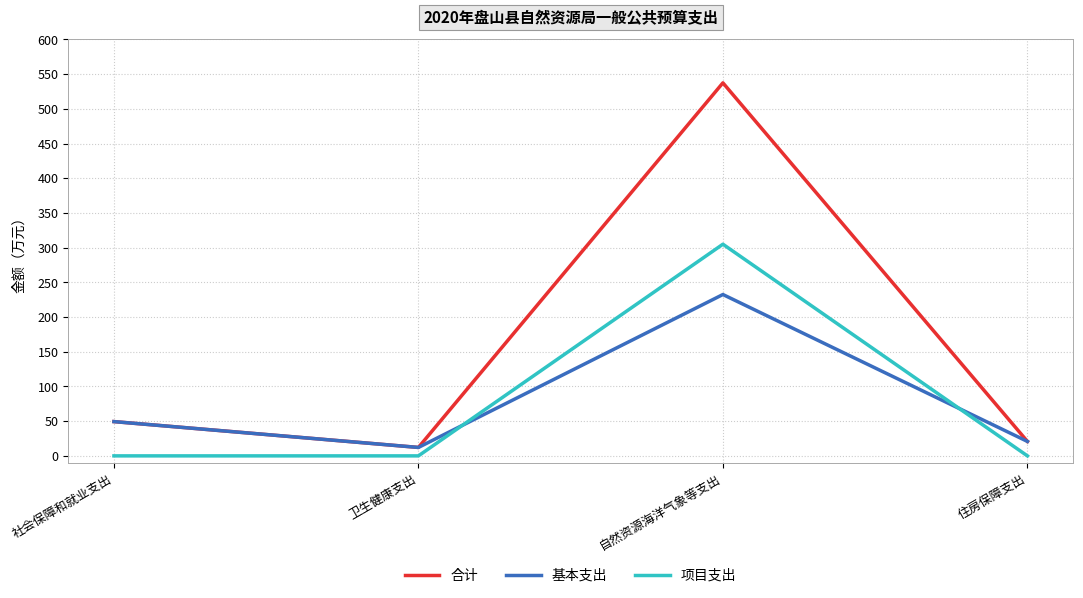

Reading right to left, list all the values displayed in this chart.

合计: 住房保障支出=20.8	自然资源海洋气象等支出=537.5	卫生健康支出=12.2	社会保障和就业支出=49.4
基本支出: 住房保障支出=20.8	自然资源海洋气象等支出=232.5	卫生健康支出=12.2	社会保障和就业支出=49.4
项目支出: 住房保障支出=0.0	自然资源海洋气象等支出=305.0	卫生健康支出=0.0	社会保障和就业支出=0.0